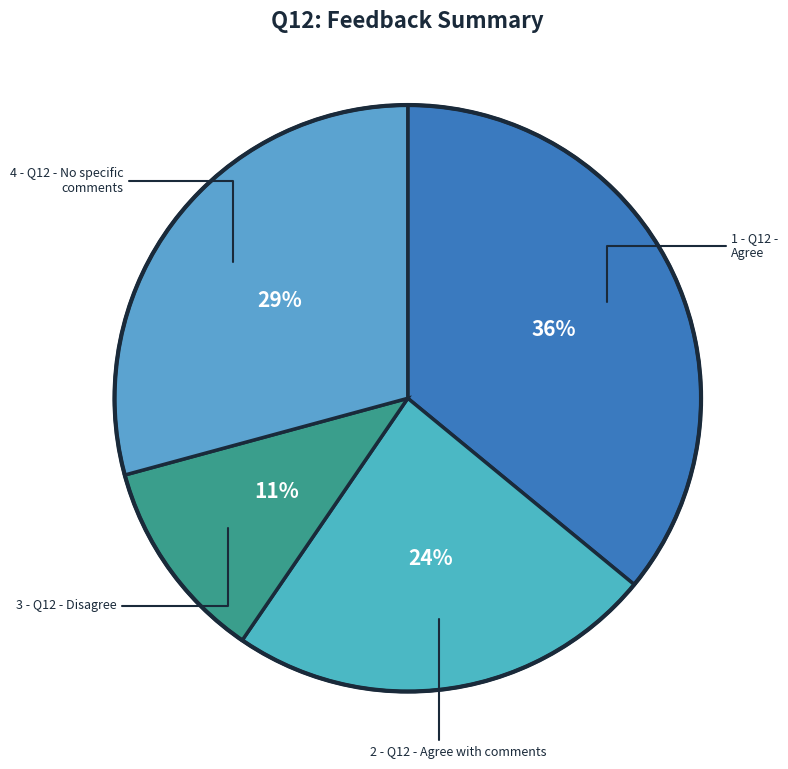

How many slices are in this pie chart?

4